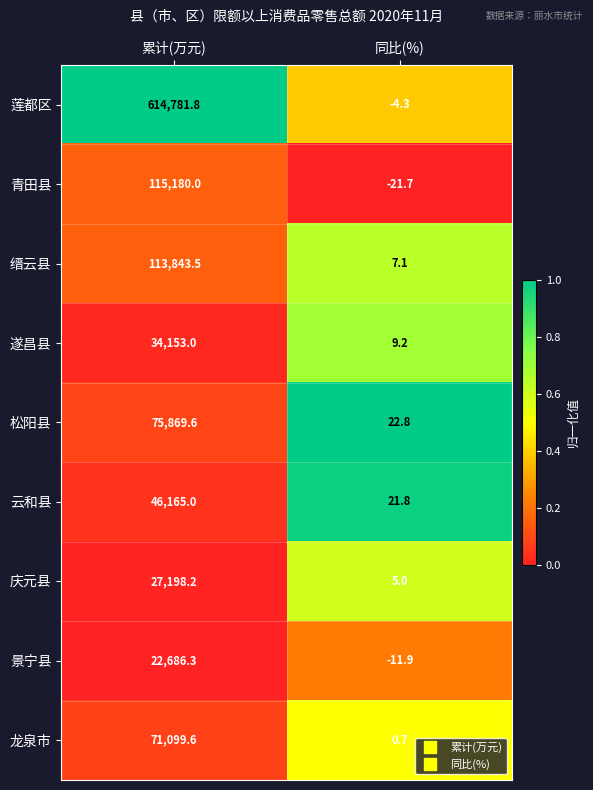

What is the average value of the 松阳县 series?

37946.2